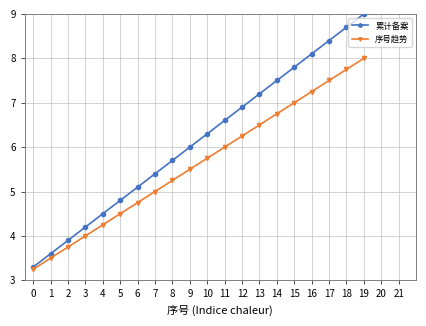

Is it true that 累计备案 equals 2.3 at 11?

False